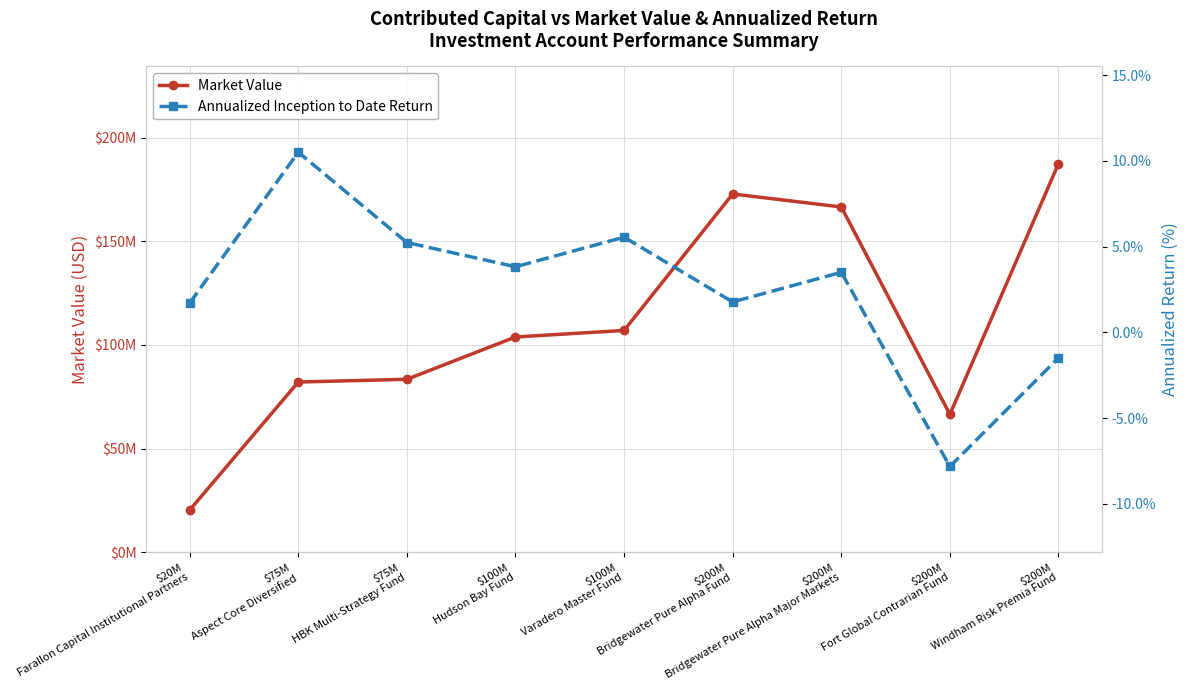

List the labels in order of Annualized Inception to Date Return value, smallest first.

$200M
Fort Global Contrarian Fund, $200M
Windham Risk Premia Fund, $20M
Farallon Capital Institutional Partners, $200M
Bridgewater Pure Alpha Fund, $200M
Bridgewater Pure Alpha Major Markets, $100M
Hudson Bay Fund, $75M
HBK Multi-Strategy Fund, $100M
Varadero Master Fund, $75M
Aspect Core Diversified